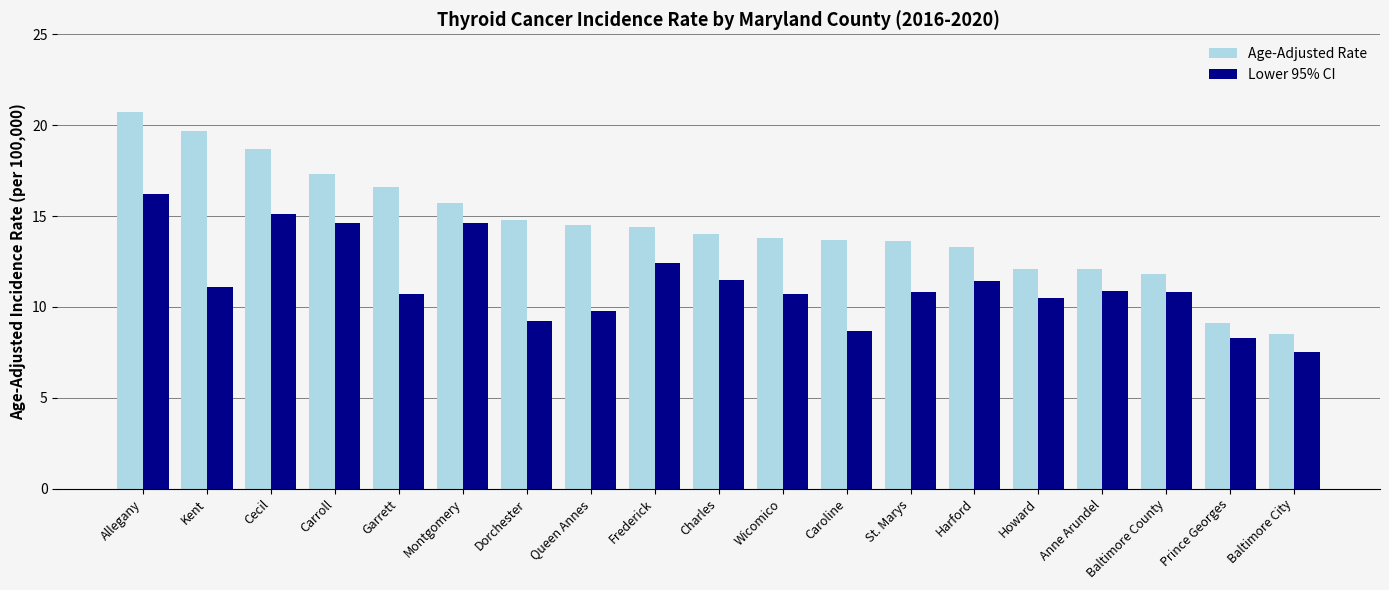

What is the total value across all series at St. Marys?

24.4